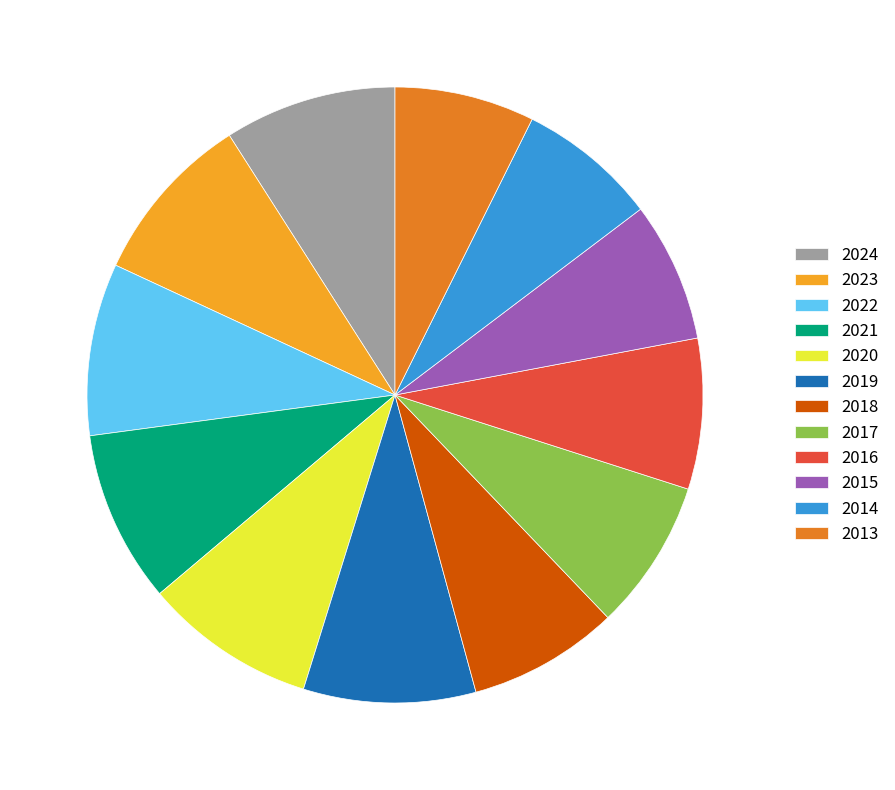

Between 2020 and 2015, which is larger?

2020